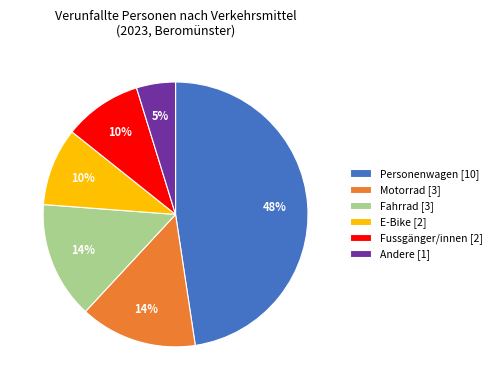

Does any single category account for the majority?

No